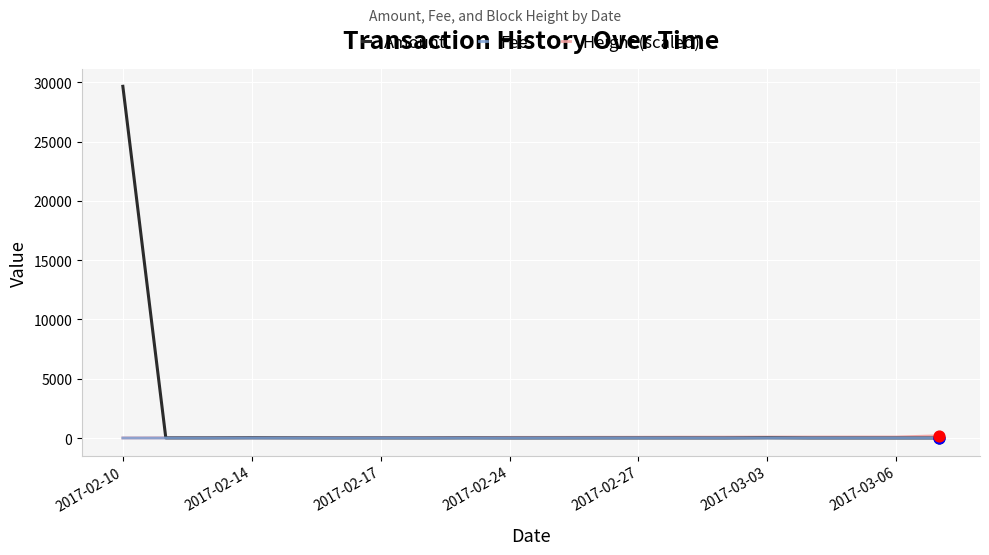

Which series has the widest spread of values?

Amount